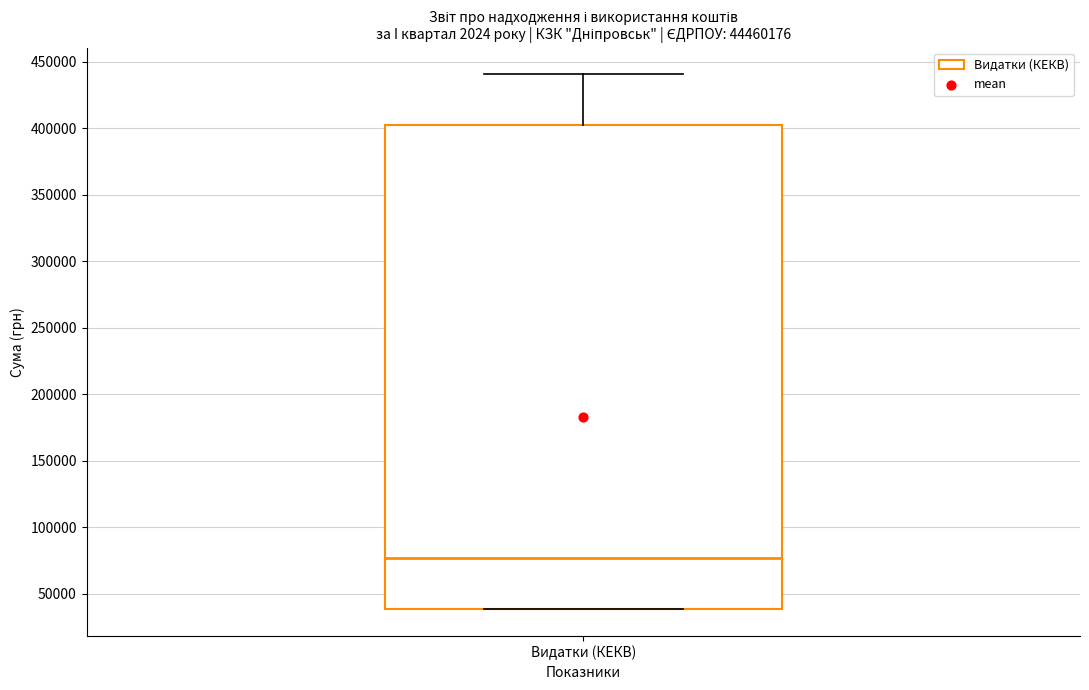

Transcribe this box plot: give where the median line is, the range the box spans, and where the two whiskers end, as read against the y-axis. The values are not printed on the chart, so give them approximately, as read against the axis.

median 75000, box 40000 to 400000, whiskers 40000 to 440000